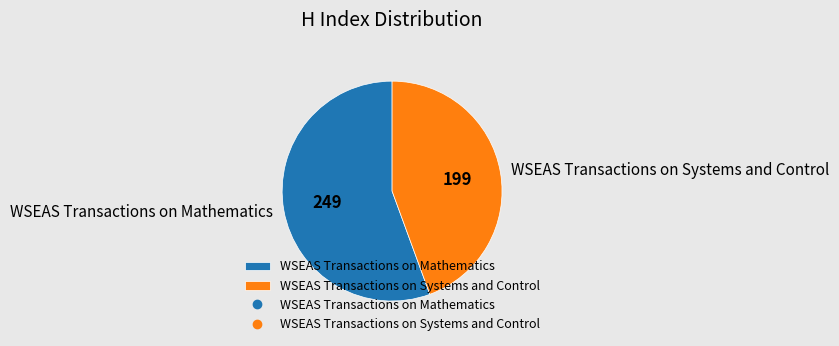

Is it true that WSEAS Transactions on Systems and Control is 44% of the pie?

True